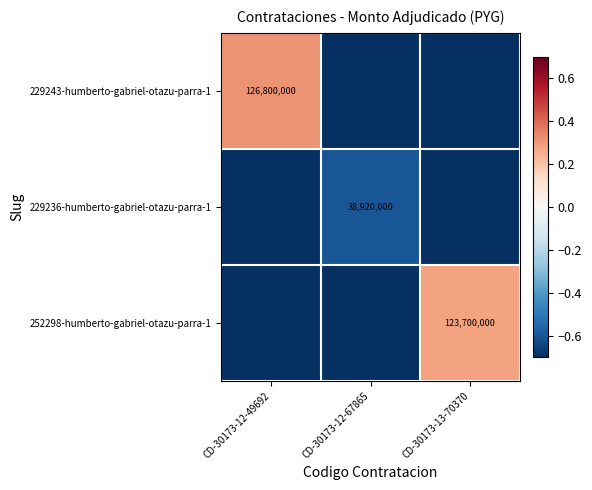

Is it true that 229243-humberto-gabriel-otazu-parra-1 equals 126800000 at CD-30173-12-49692?

True